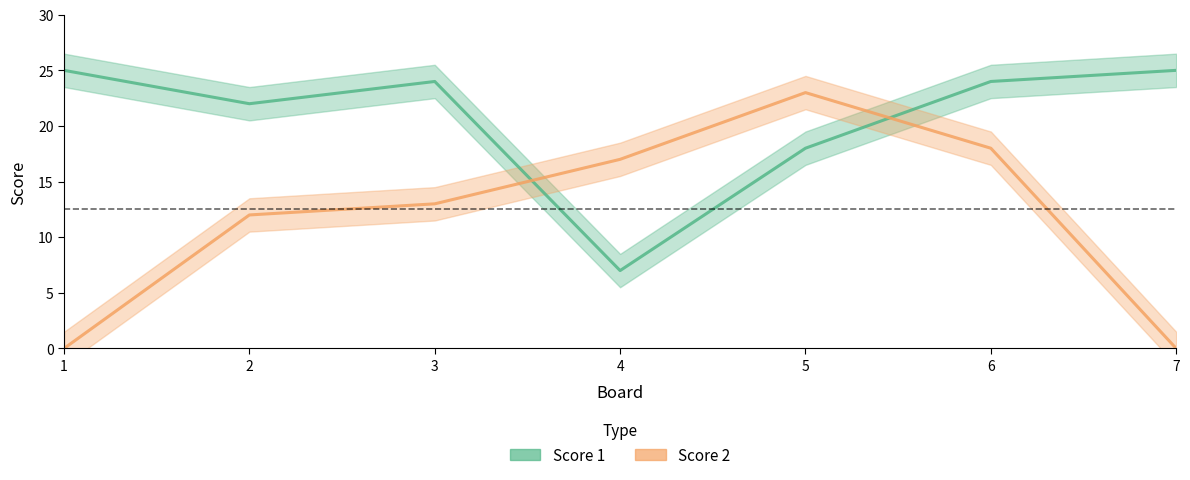

What is the maximum value for Score 1?

25